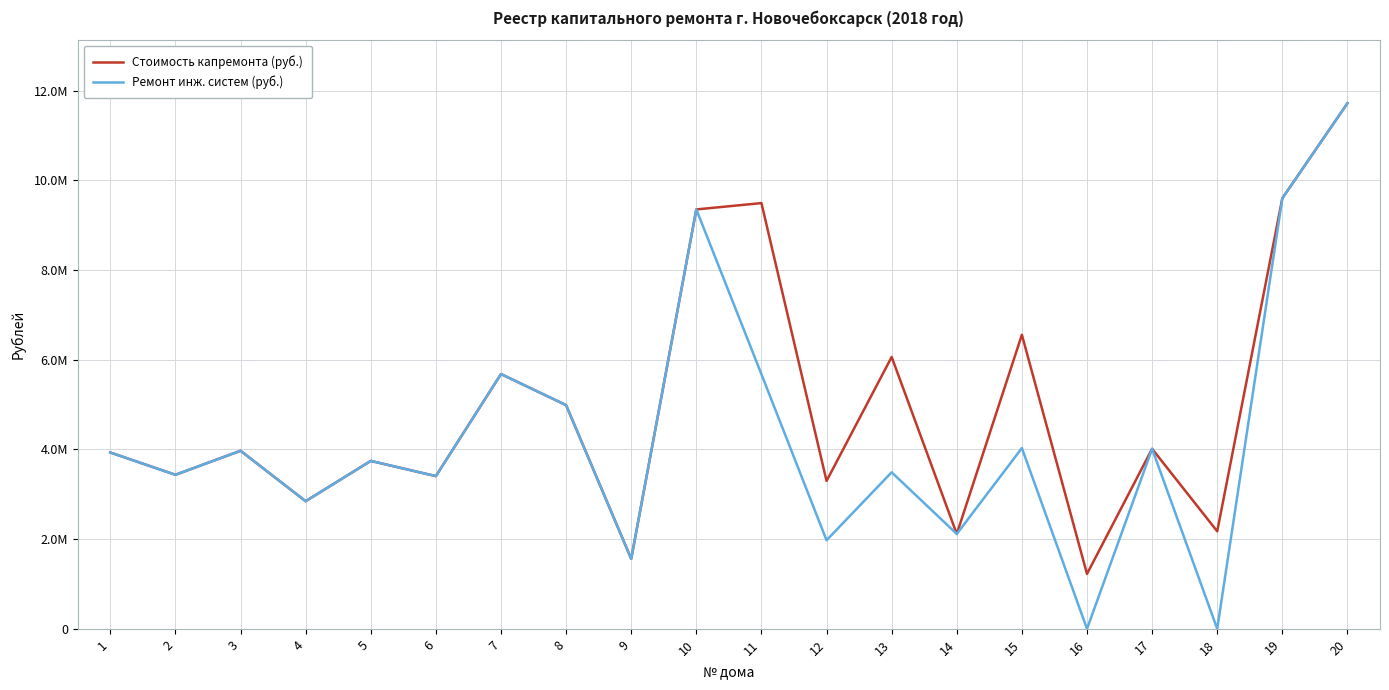

At how many categories does at least one series exceed 11669634?

1